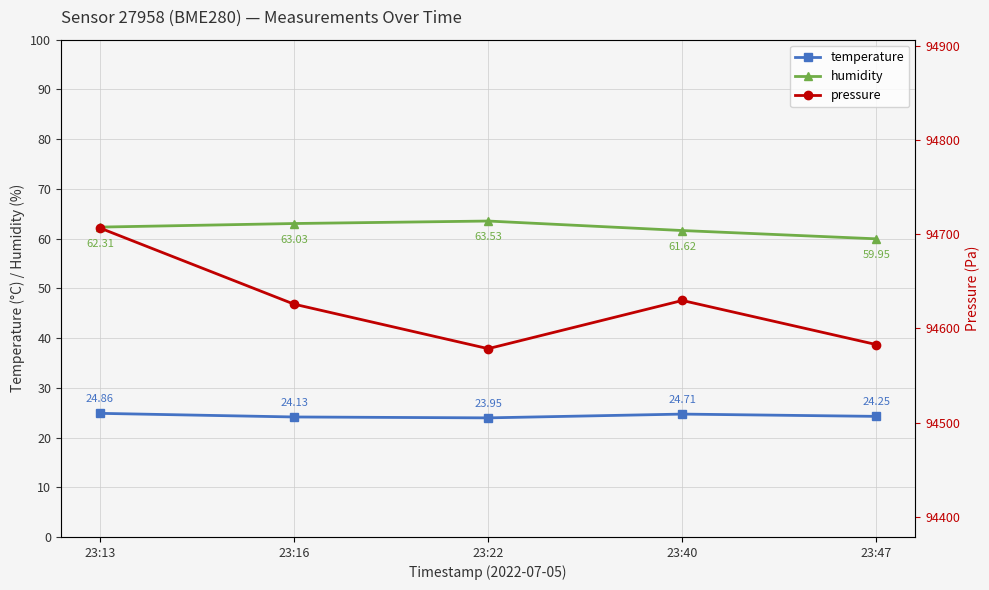

At which category is the sum across all series the highest?

23:13